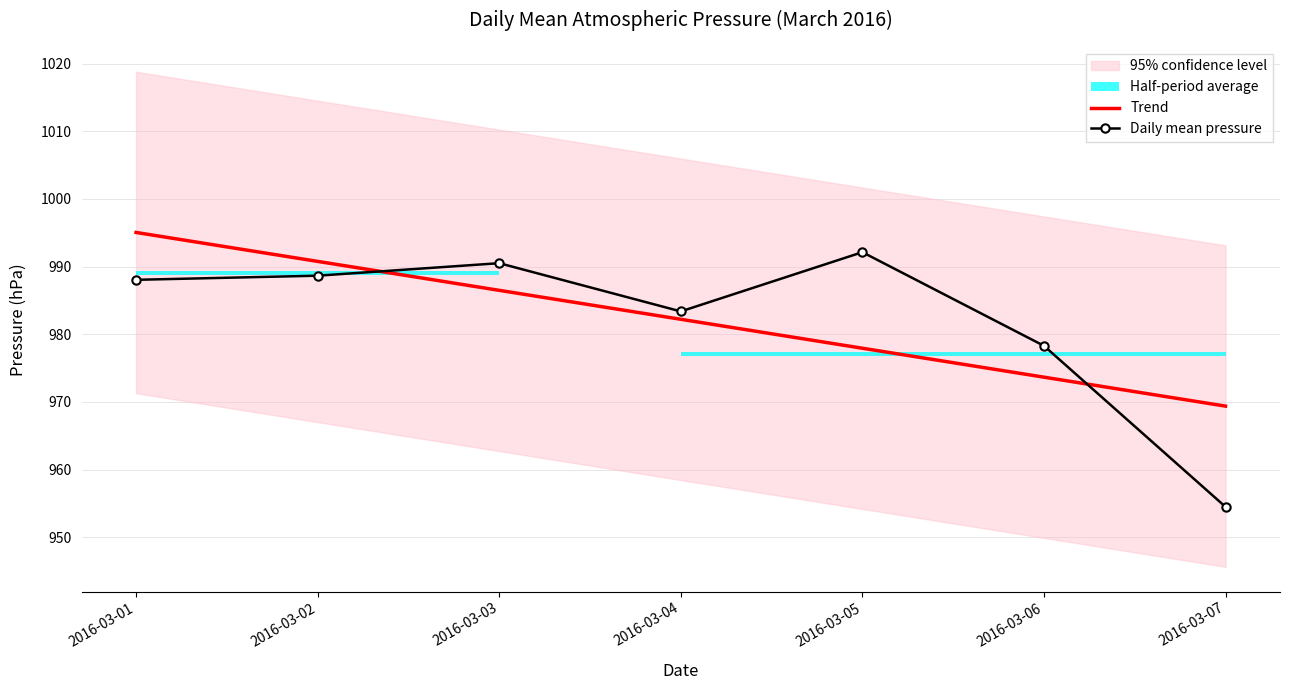

Is it true that Trend equals 1785.0 at 2016-03-01?

False